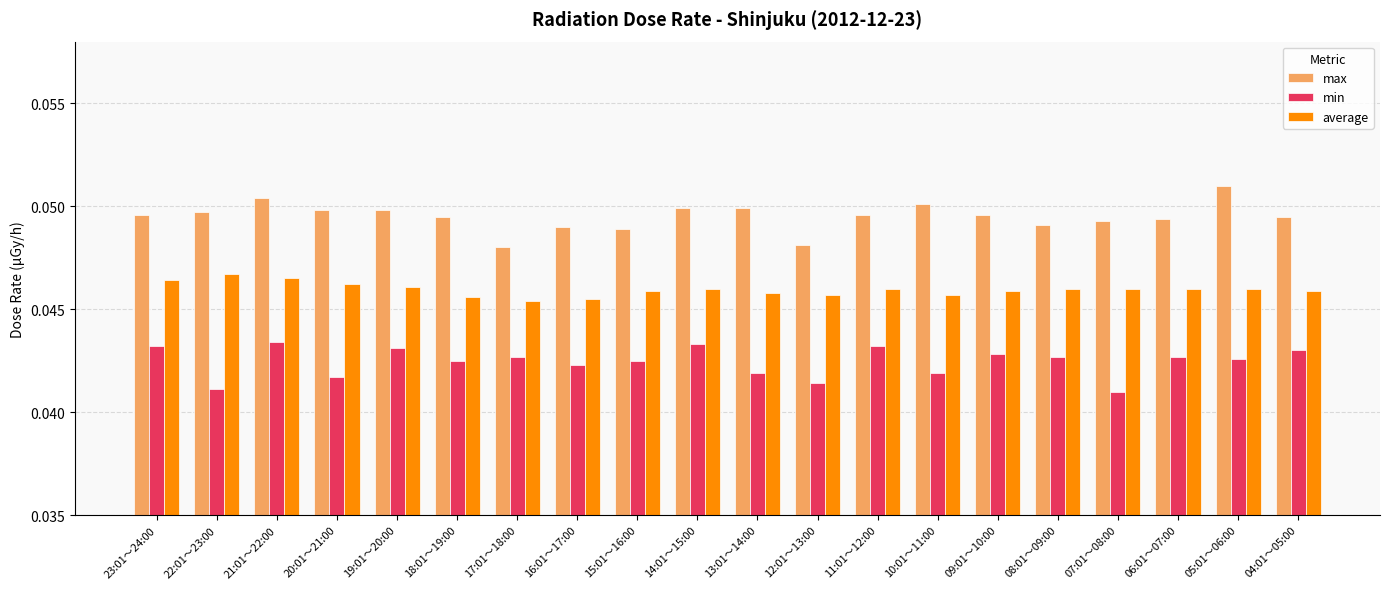

What is the sum of all average values?

0.9